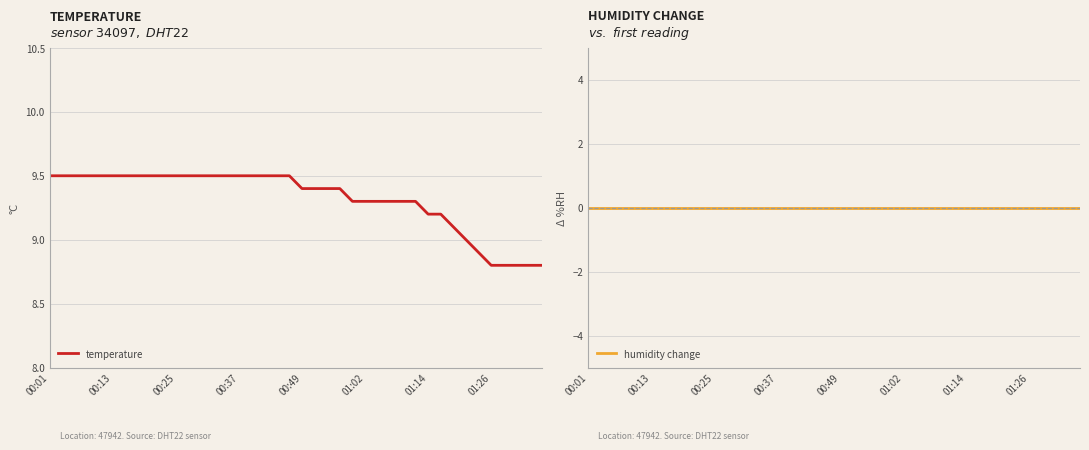

How many data points does each series have?

40